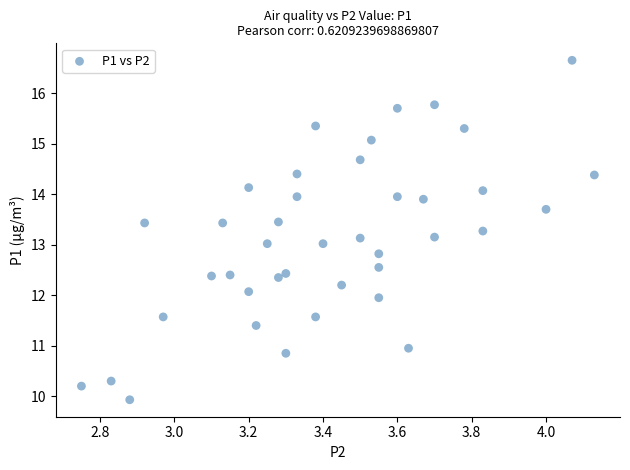

What is the range of Y values (max minus min)?

6.7